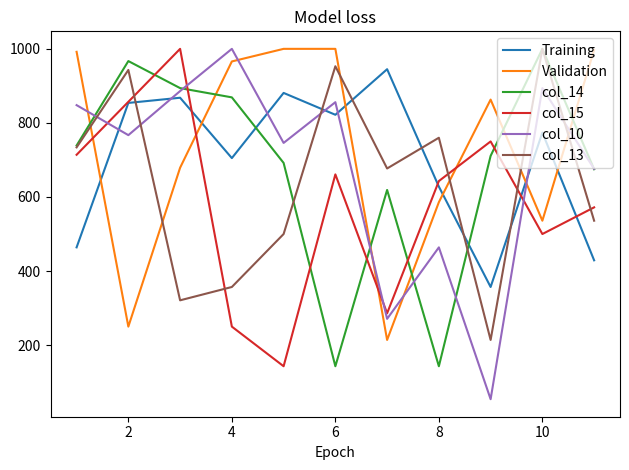

What is the smallest value displayed?

54